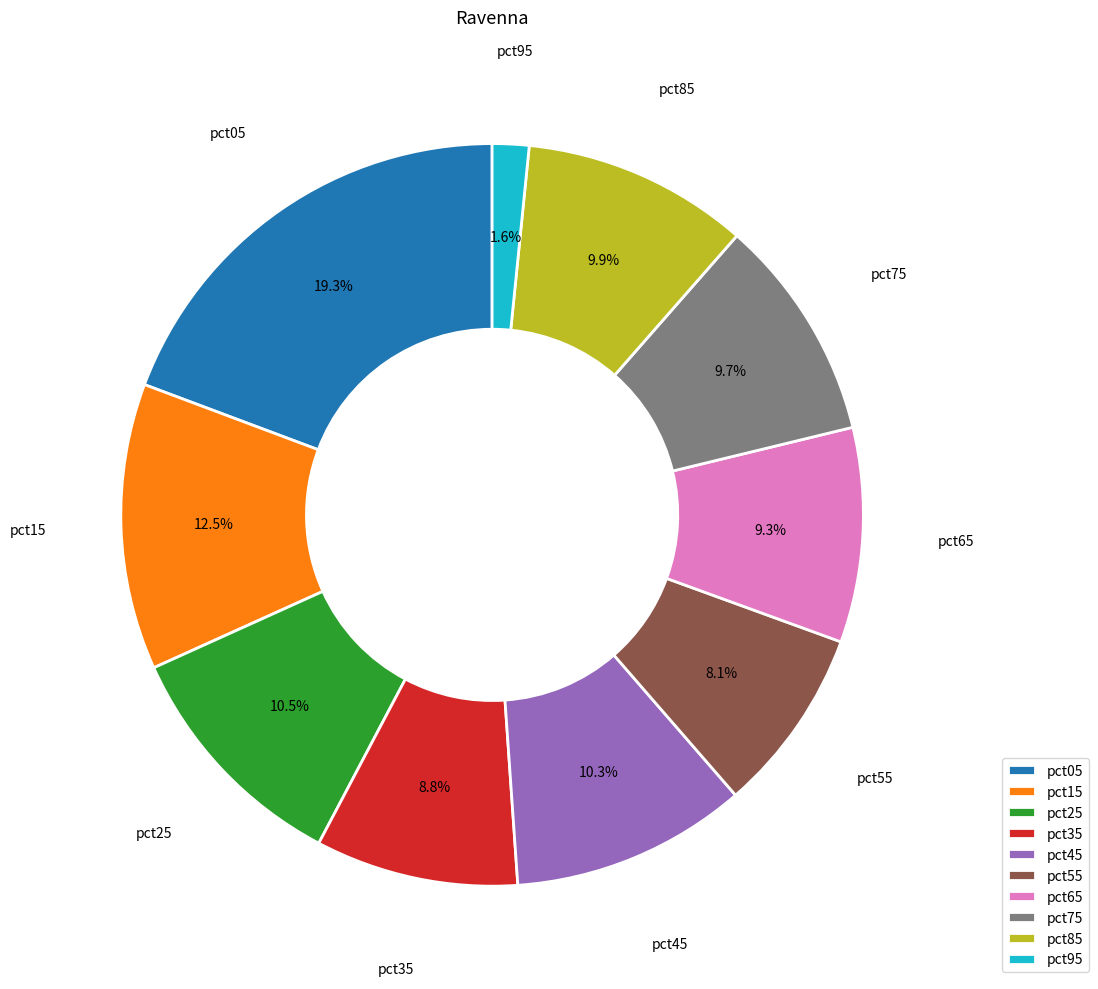

Is there any slice that represents more than half of the pie?

No